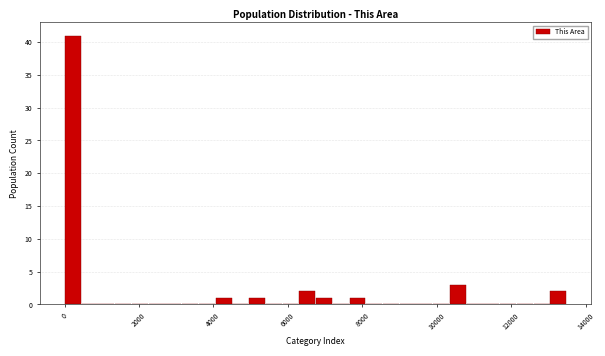

Around what value on the x-axis is the tallest bar? Give the approximate position of its centre, as read against the axis.

200